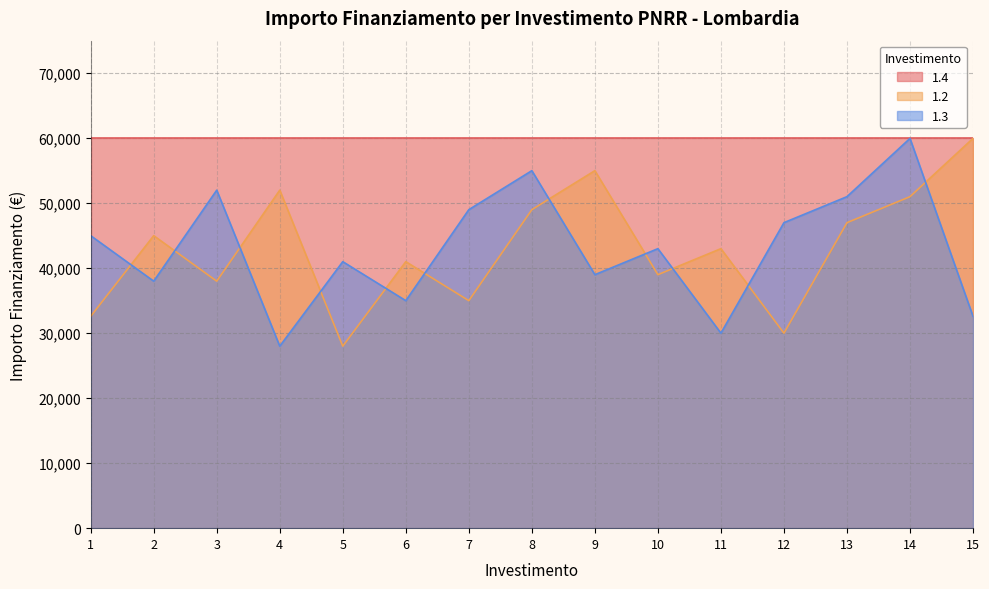

What is the spread (max minus min) of values at M1?

27377